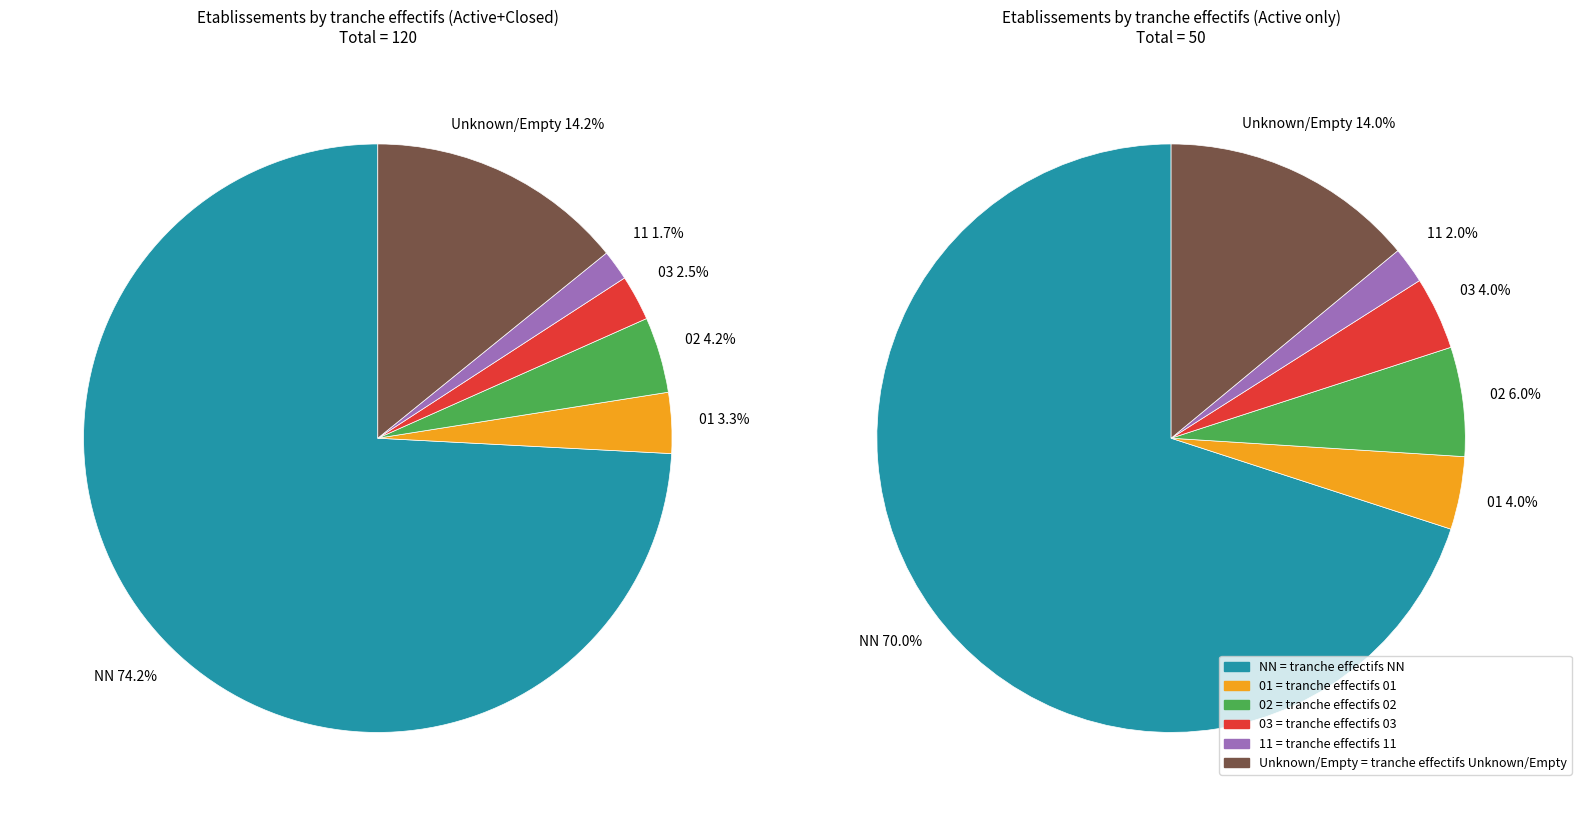

To the nearest percent, what is the combined percentage of 03 and 01?

6%